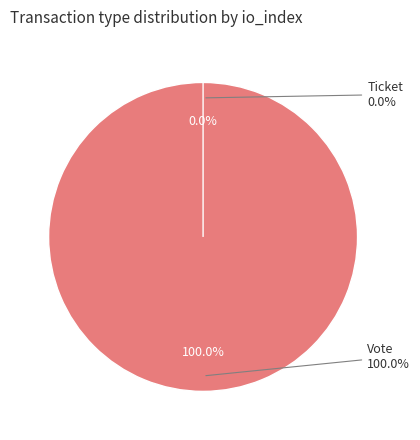

Which slice represents more than half of the pie?

Vote